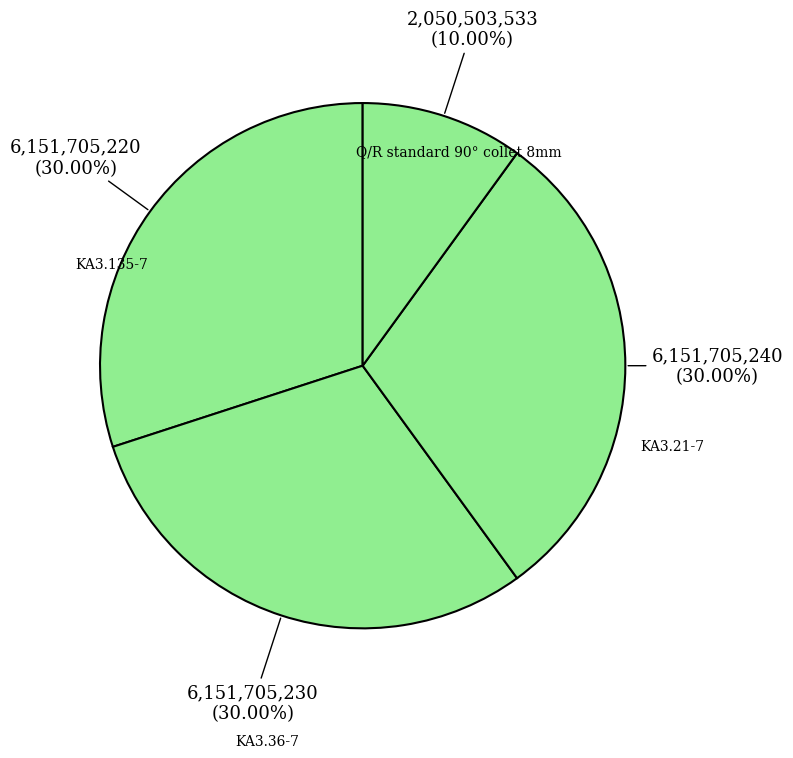

How many segments does this pie chart have?

4